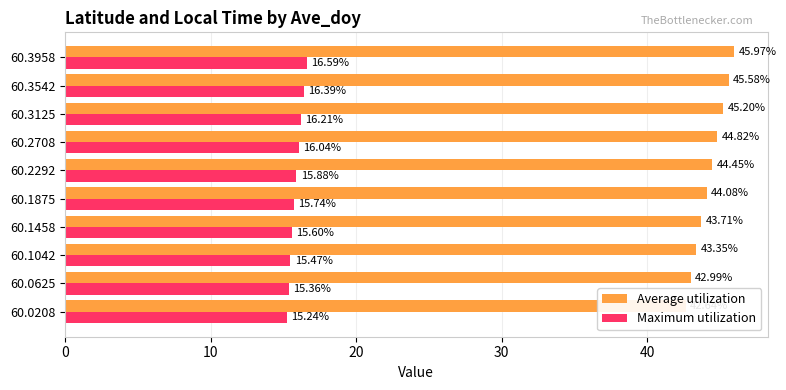

What are all the series names shown in the legend?

Average utilization, Maximum utilization